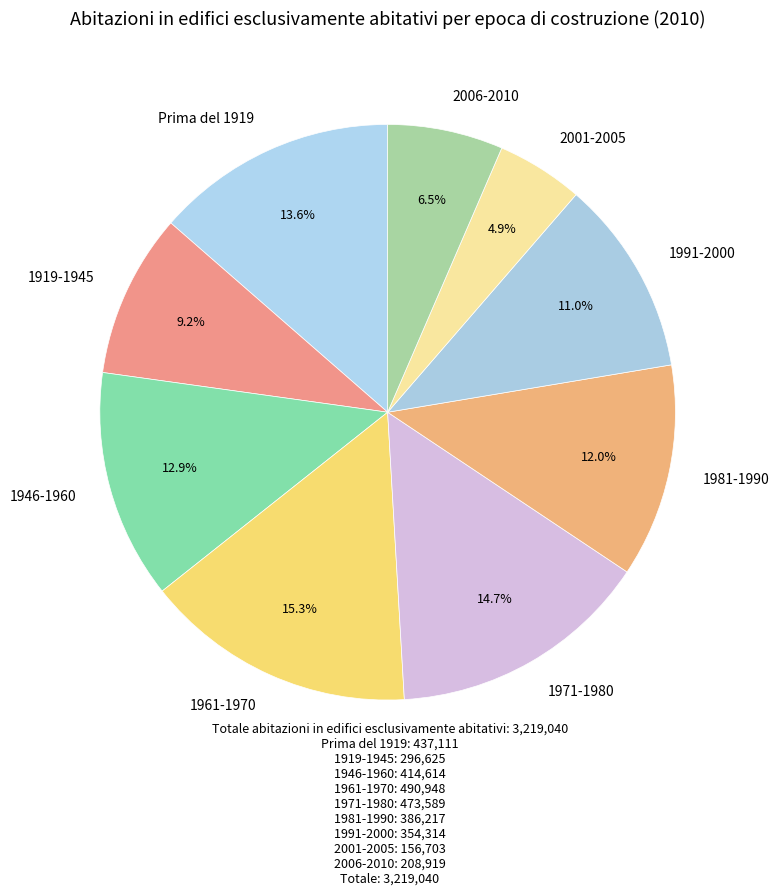

Does any single category account for the majority?

No